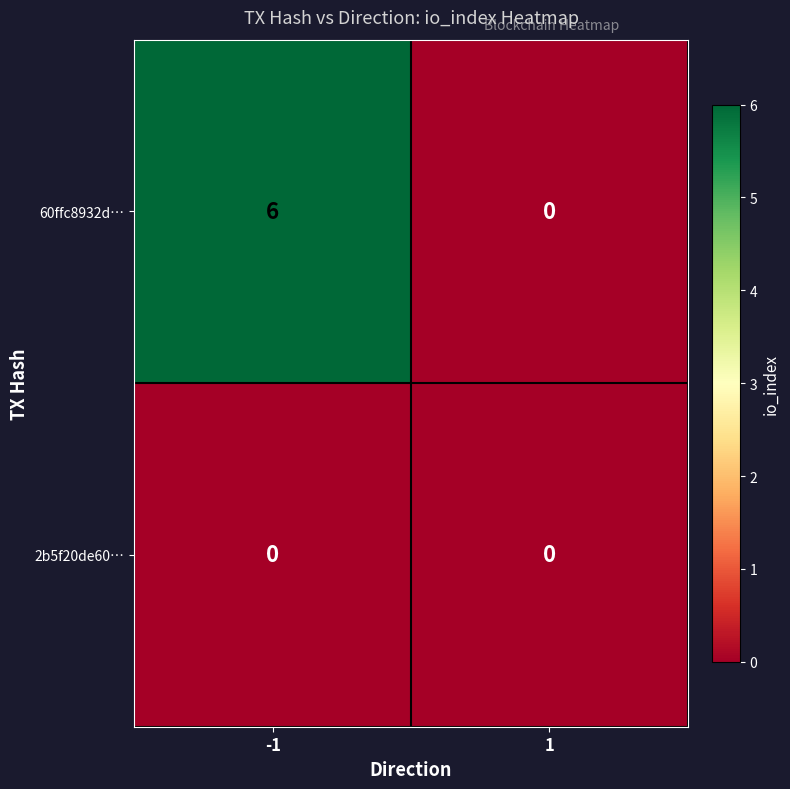

Which series has the largest range (max minus min)?

60ffc8932d…